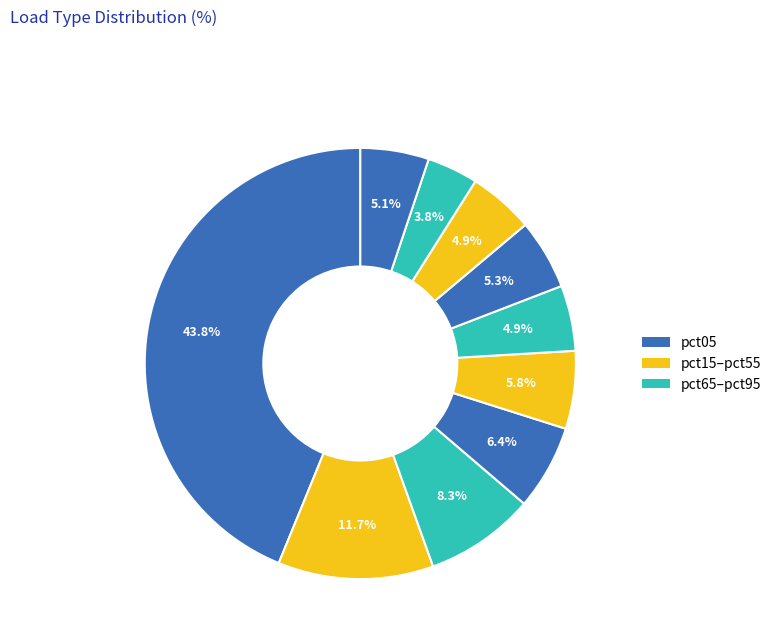

Count the number of slices in the pie.

10